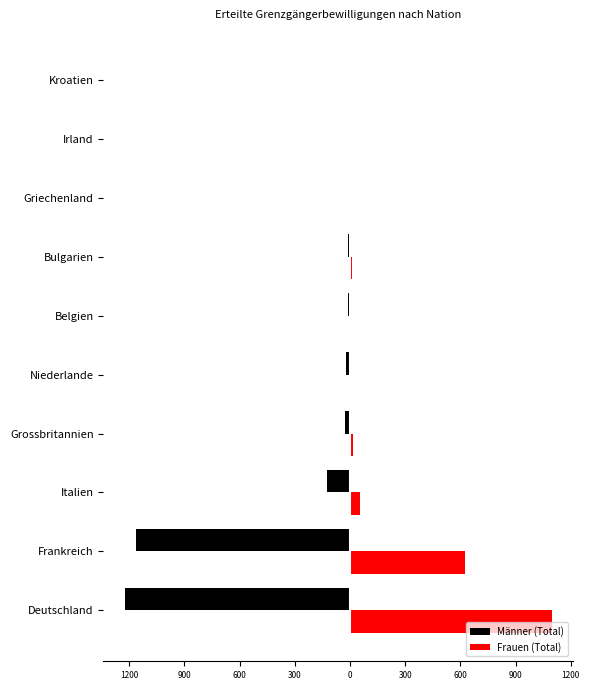

What are all the series names shown in the legend?

Männer (Total), Frauen (Total)